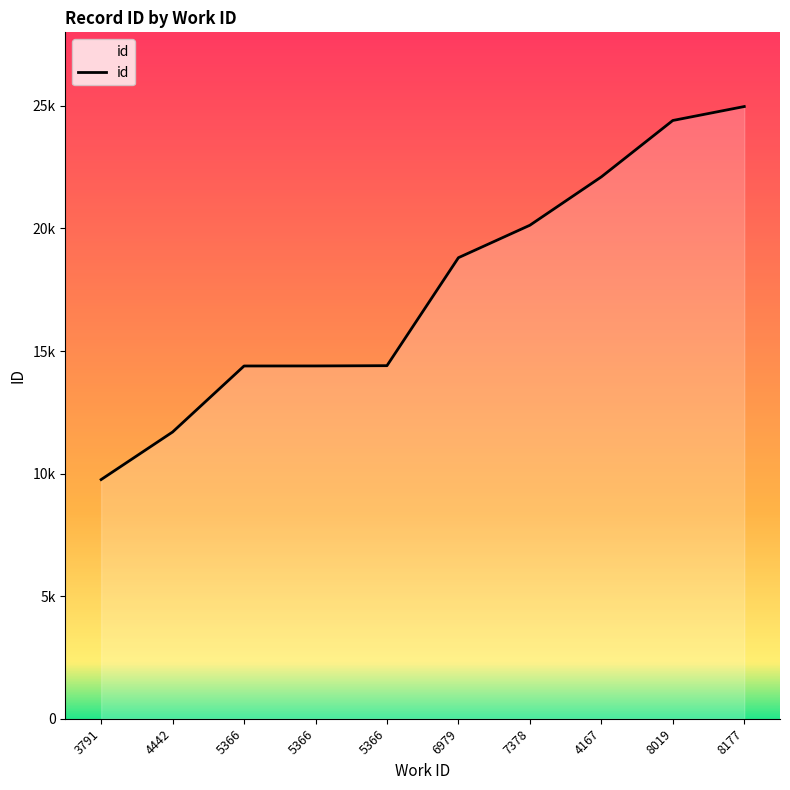

What is the label of the 2nd point from the left?

4442